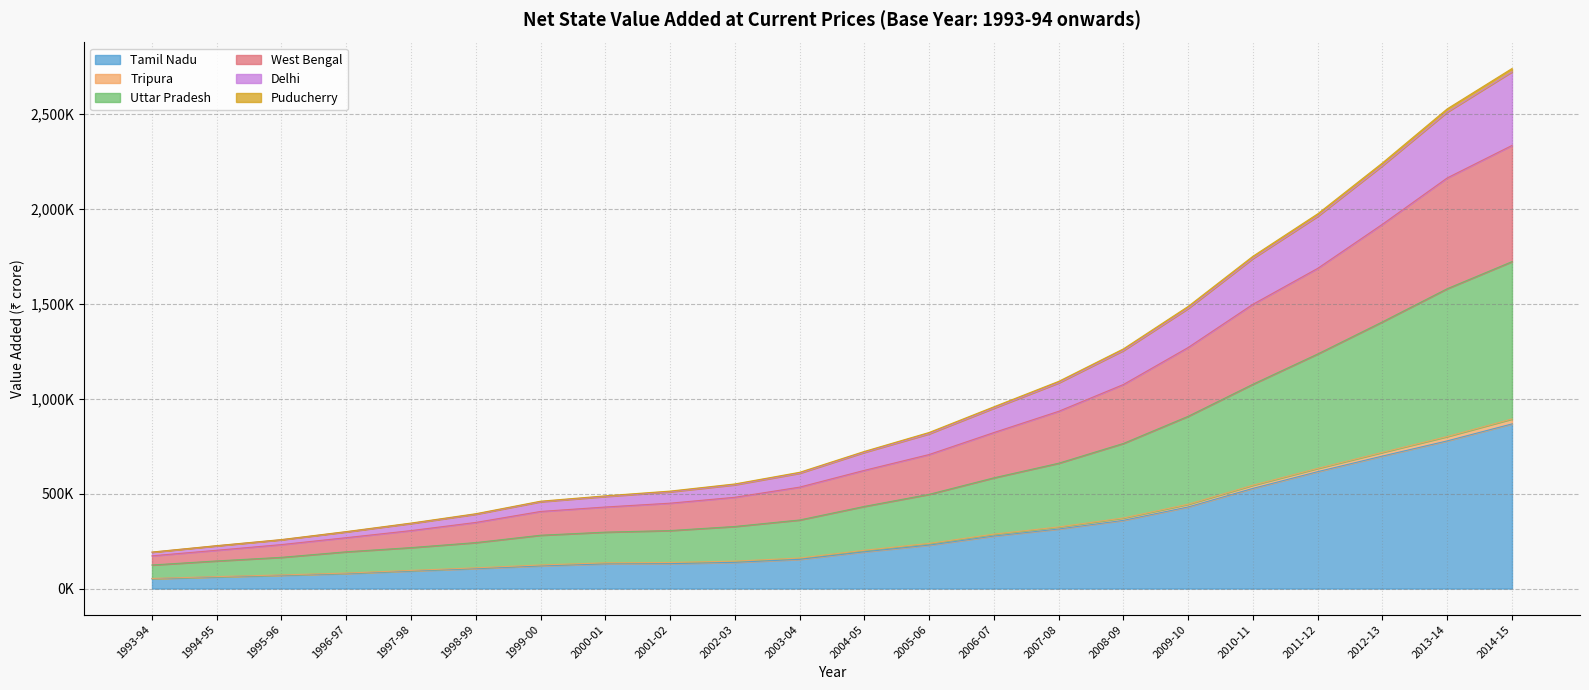

What is the smallest value displayed?

51643